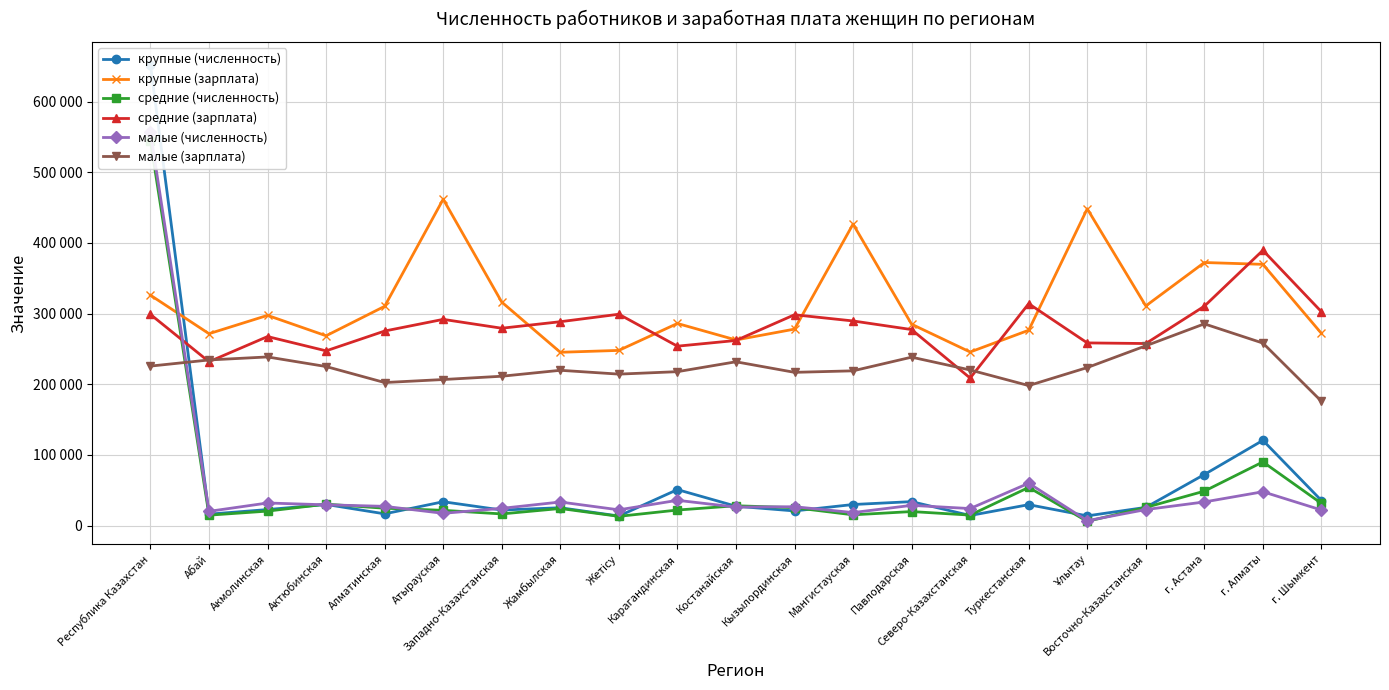

What is the difference between the maximum and second lowest values in the средние (численность) series?

531559